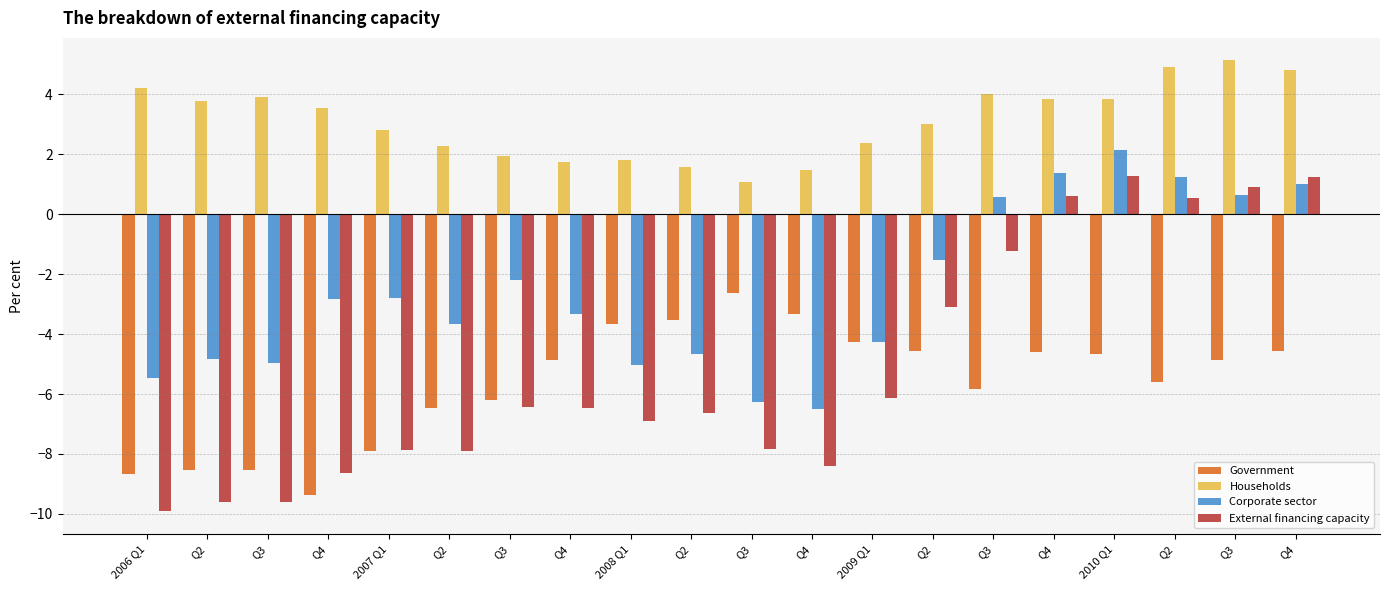

What is the lowest value of the Corporate sector series?

-6.5